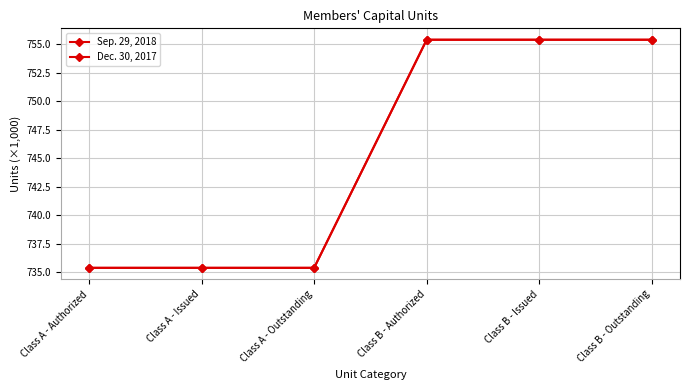

What is the value of the Sep. 29, 2018 point at the 4th from the left?

755.4